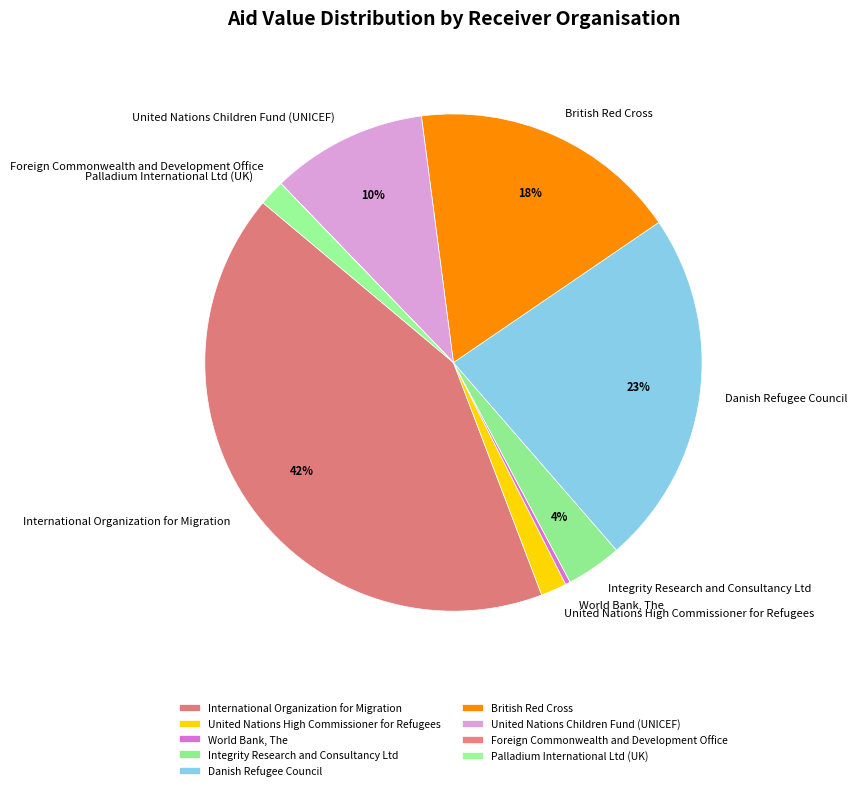

Which category has the biggest portion of the pie?

International Organization for Migration